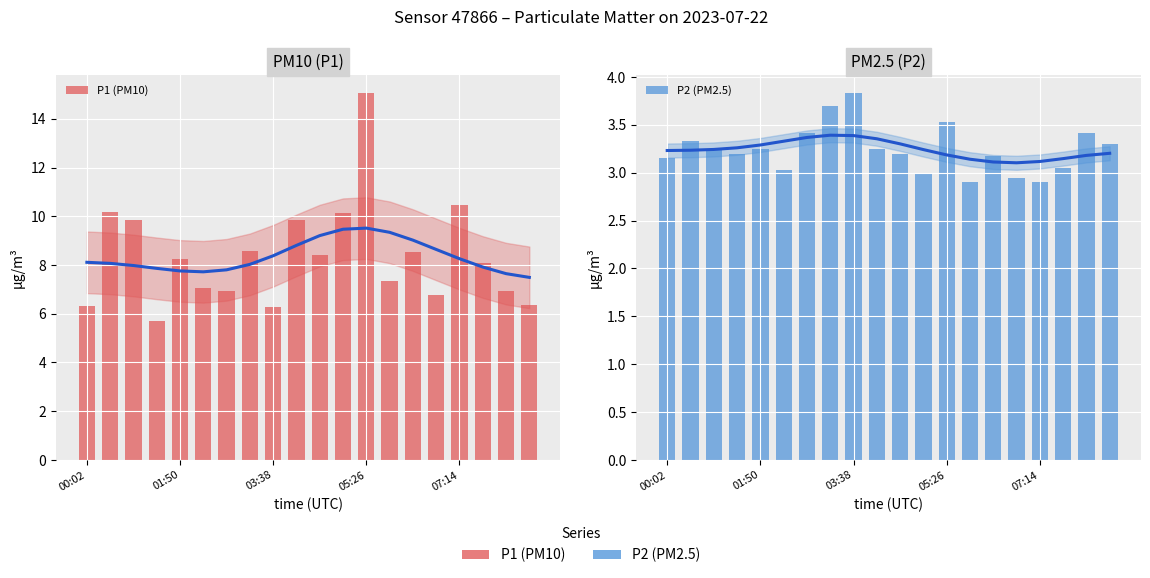

List the series in order of their peak value, highest first.

P1 (PM10), P2 (PM2.5)